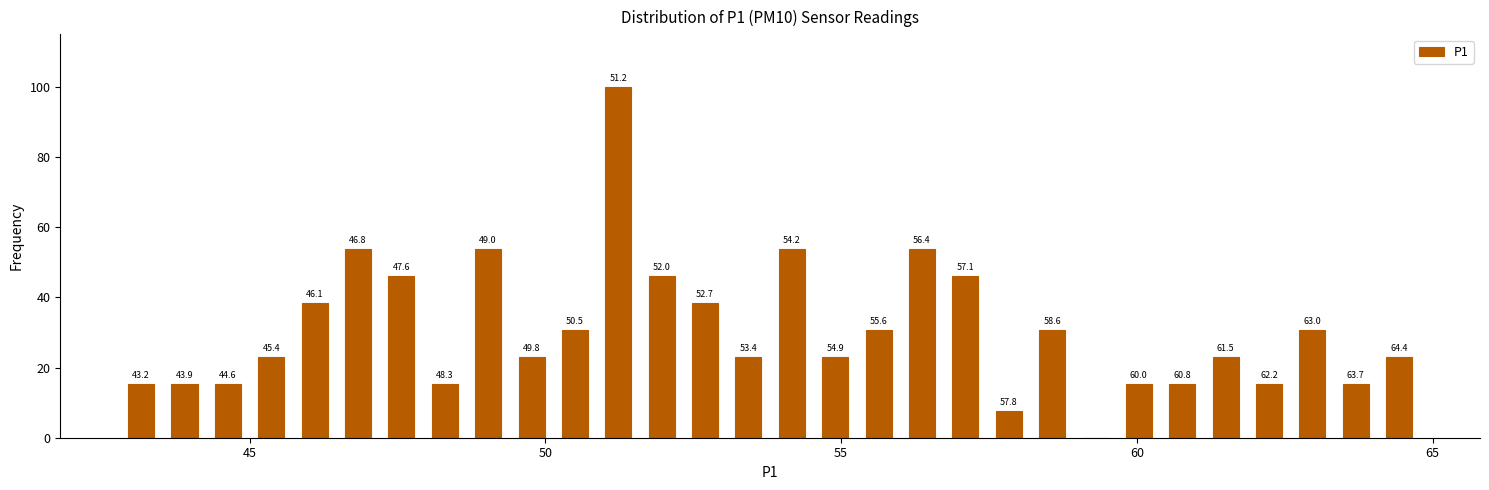

Around what value on the x-axis is the tallest bar? Give the approximate position of its centre, as read against the axis.

51.0